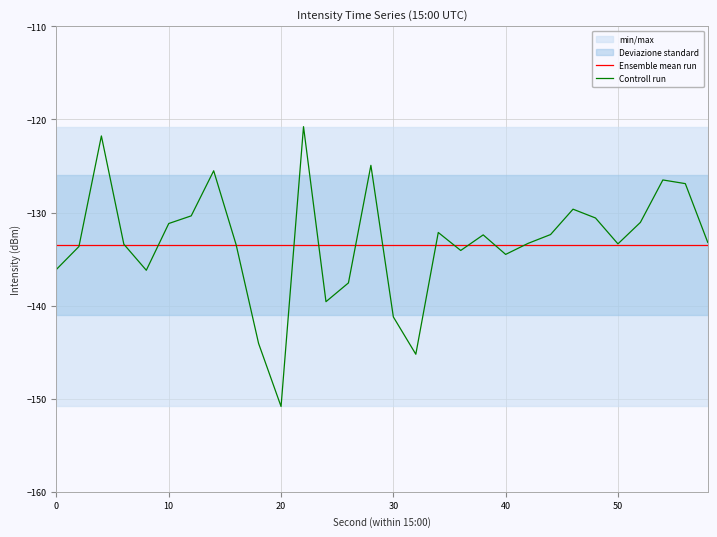

At which label is Controll run closest to -135?

40